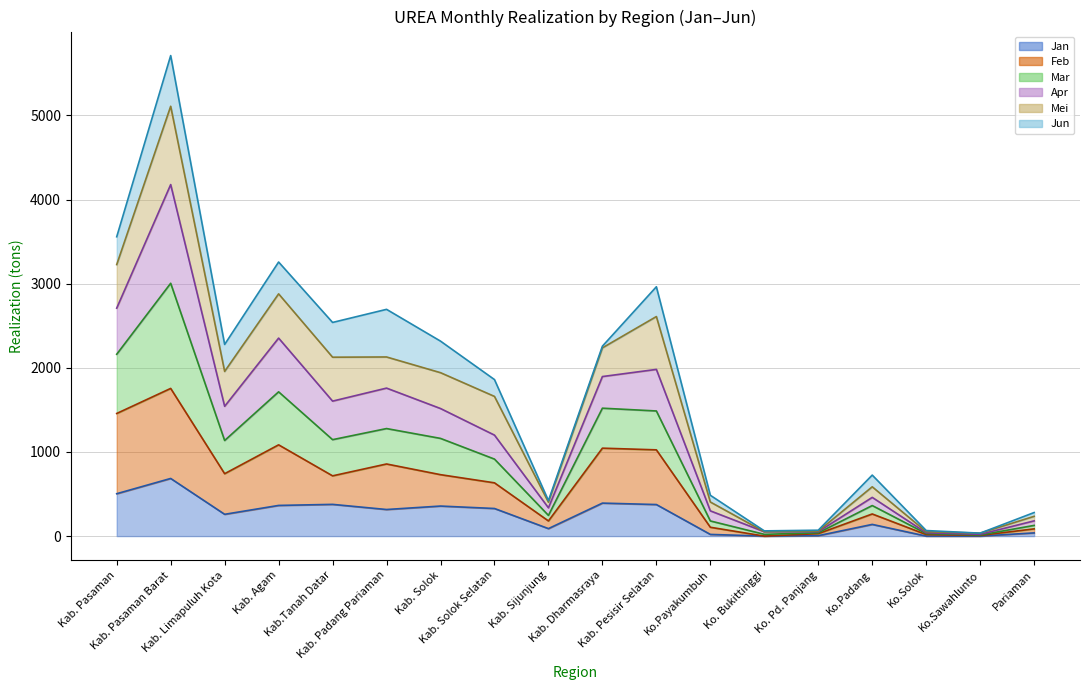

What is the sum of the Jan values at Kab. Dharmasraya and Ko.Sawahlunto?

392.0